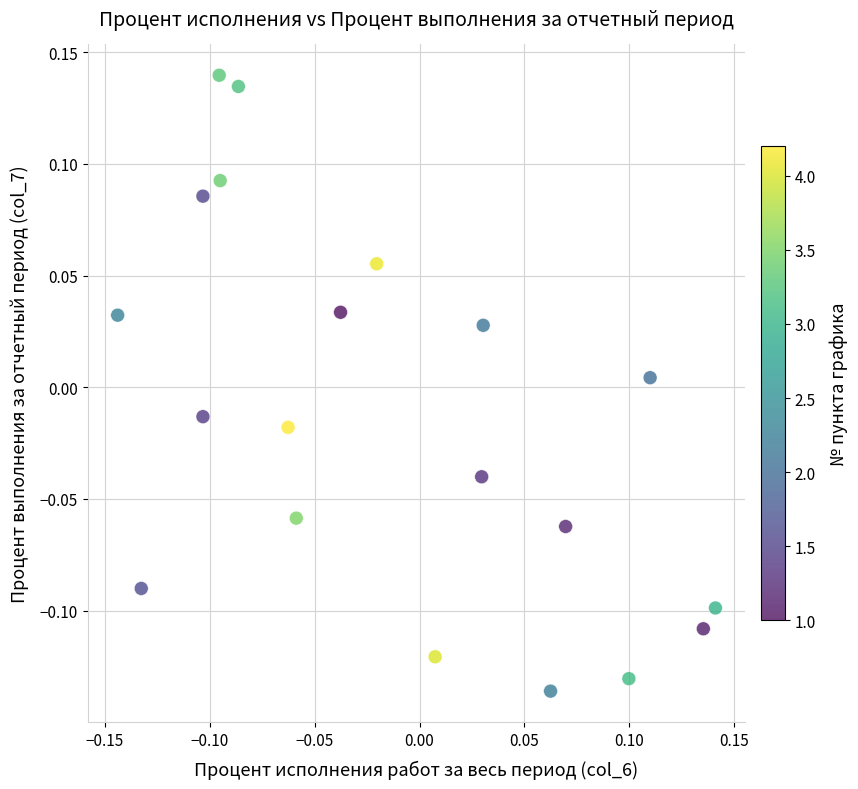

What is the range of X values (max minus min)?

0.3